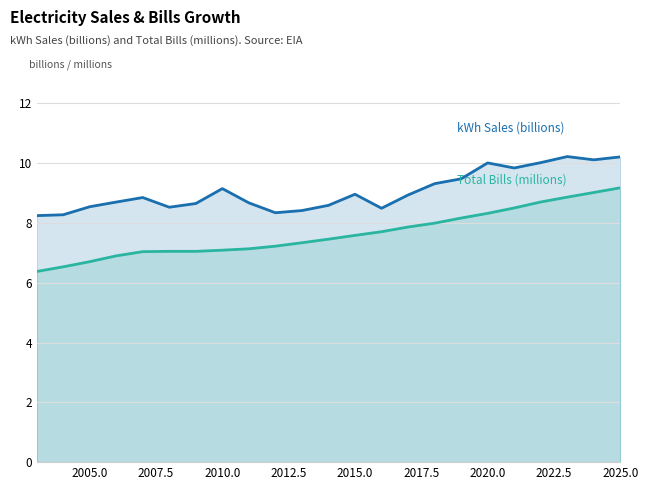

What is the minimum value shown in the chart?

6.4